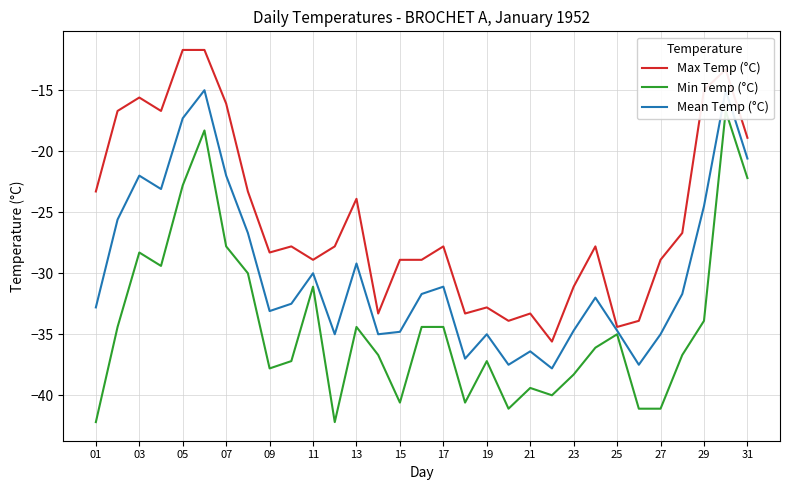

True or false: Max Temp (°C) has a value of -28.3 at 09.

True